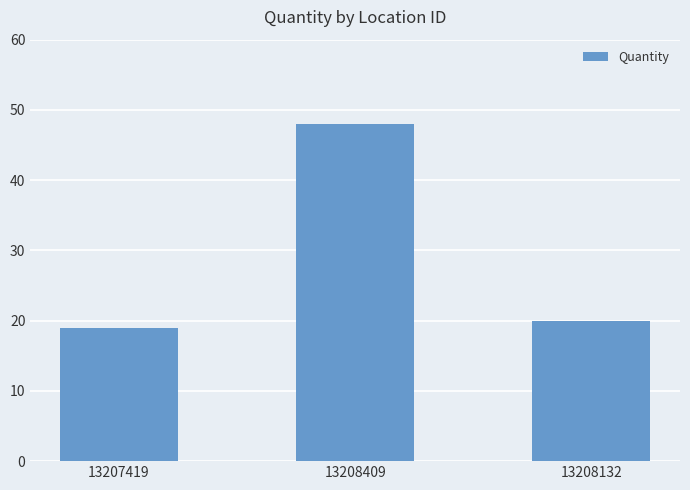

The chart shows a value of 20 at 13208132. True or false?

True